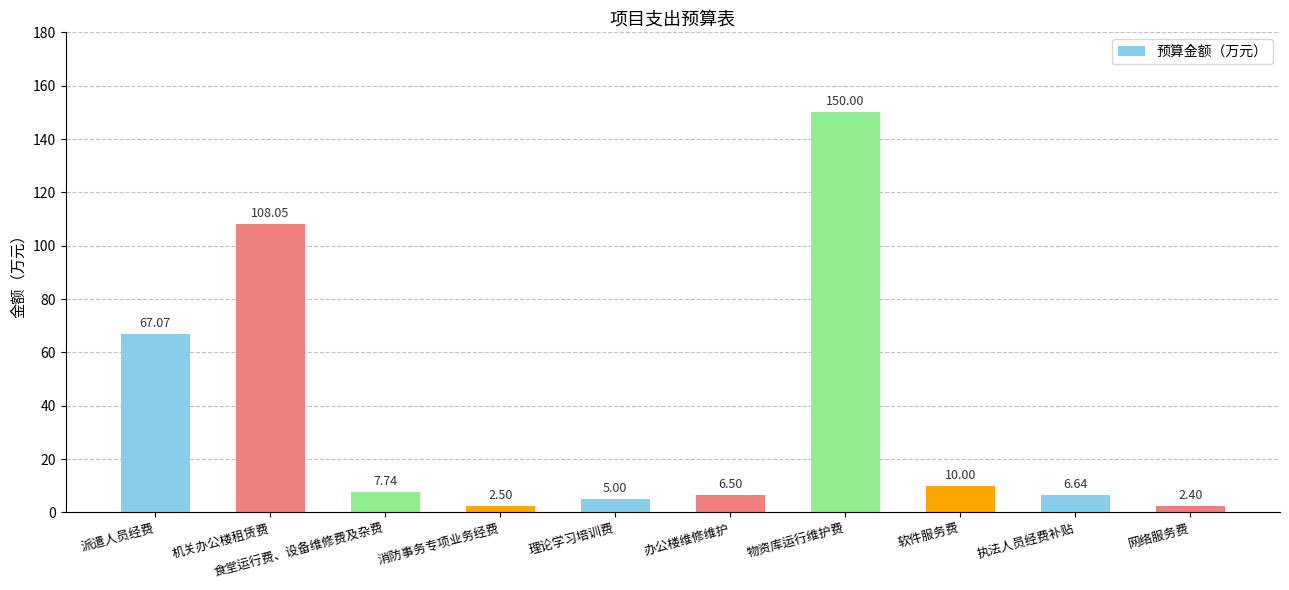

The value at 网络服务费 is 2.4. True or false?

True